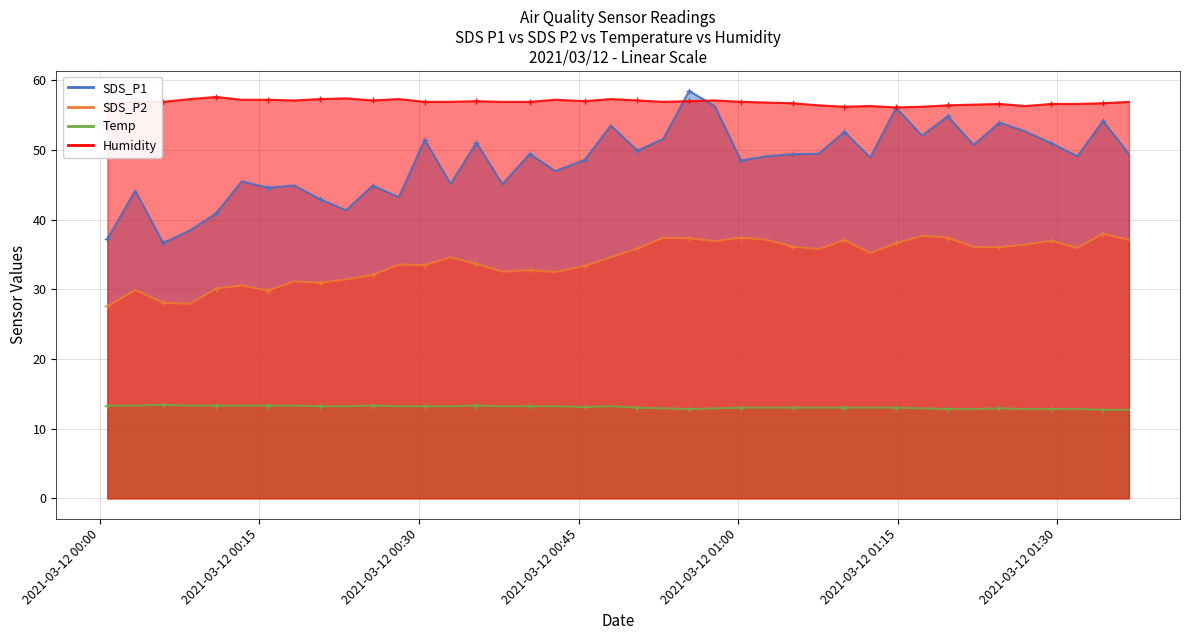

What value does the SDS_P2 series have at 2021/03/12 00:18:17?

31.1